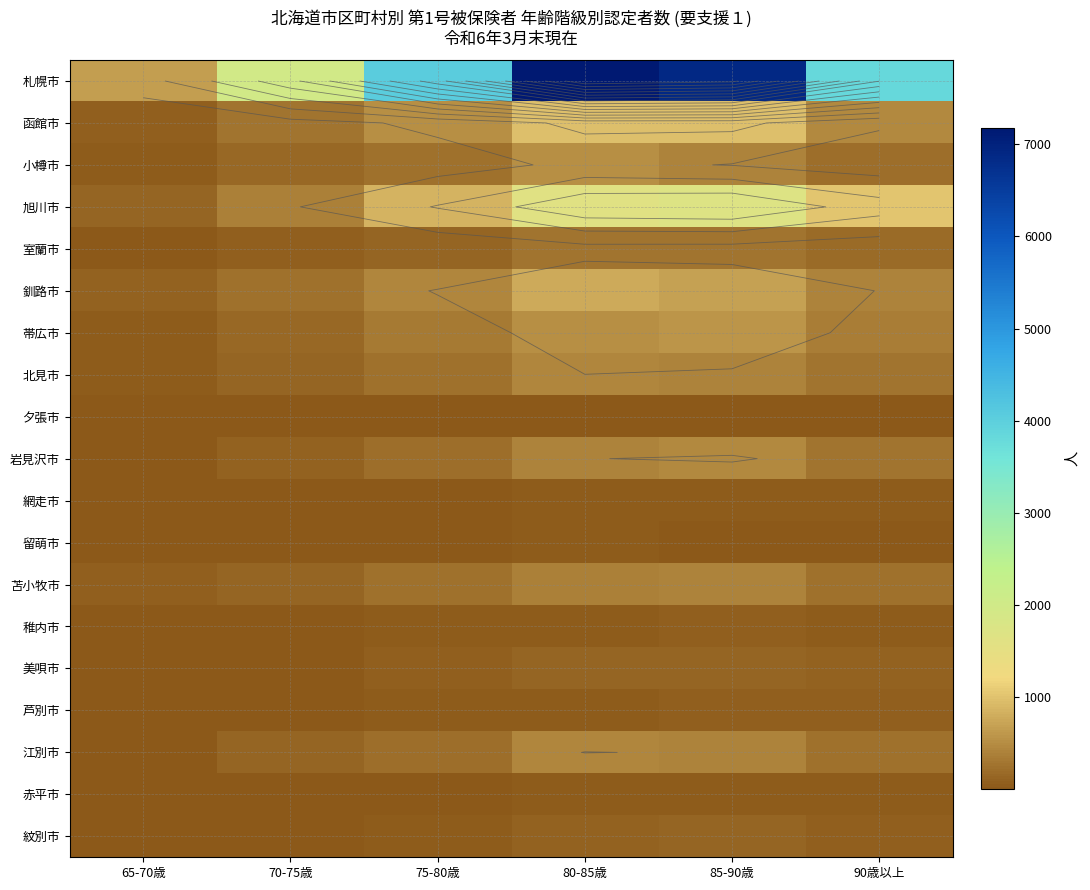

The 室蘭市 series shows 175 at 90歳以上. True or false?

True